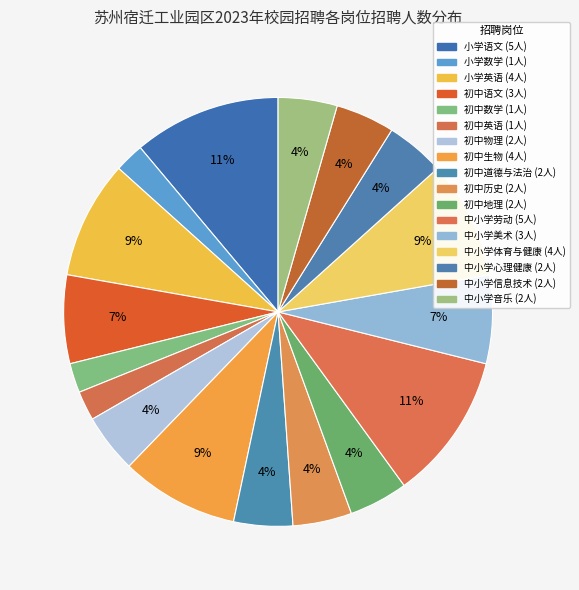

Count the number of slices in the pie.

17